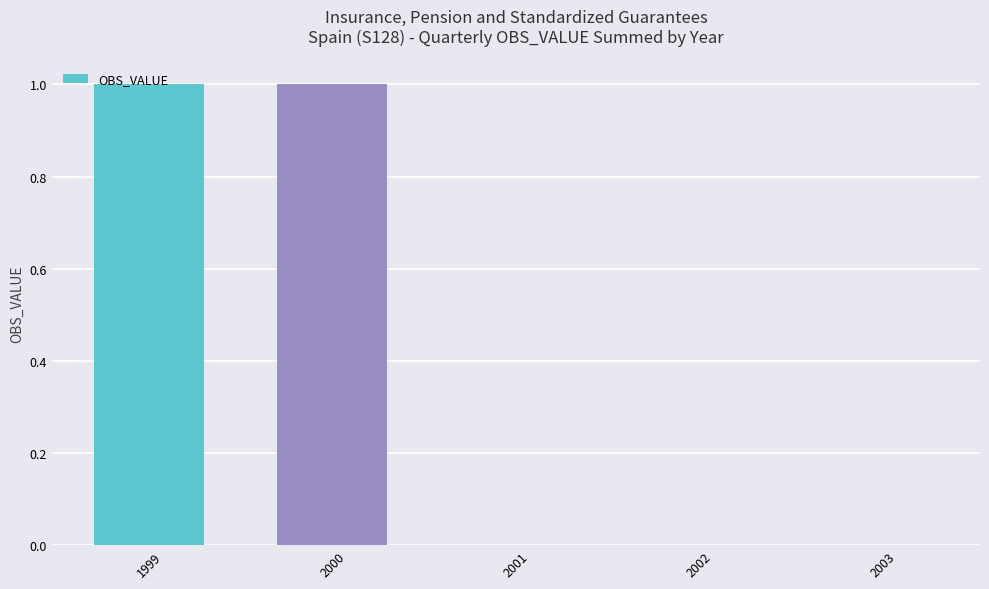

Reading left to right, extract all data points from this chart.

1	1	0	0	0